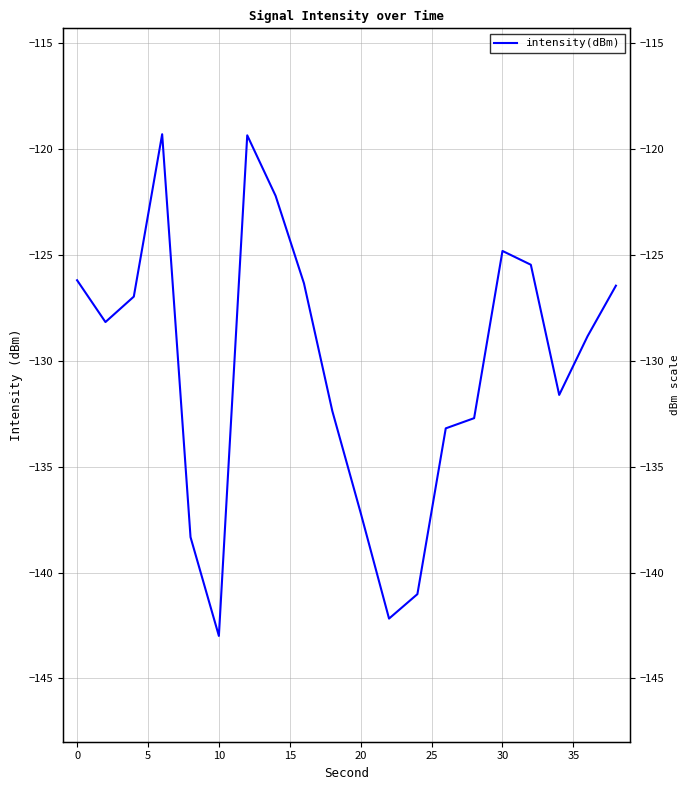

What is the change in value from 5 to 10?

+7.7